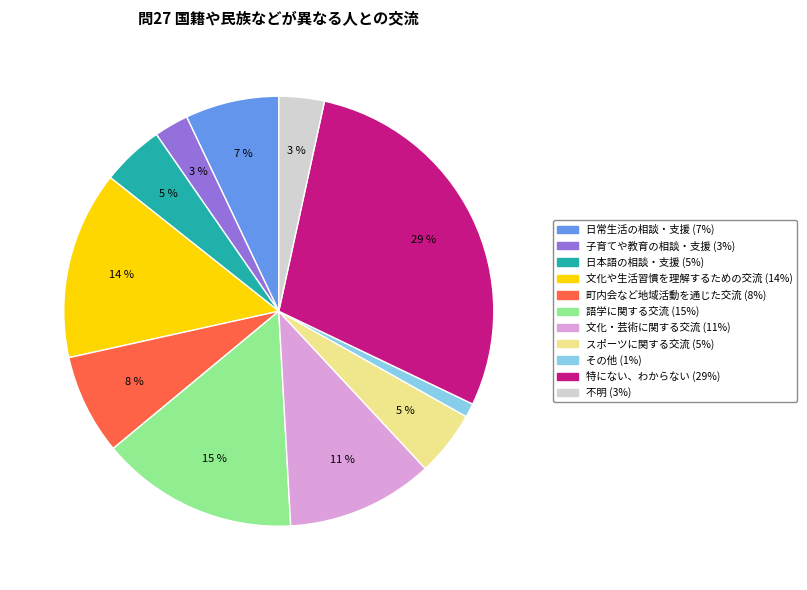

To the nearest percent, what portion does 子育てや教育の相談・支援 represent?

3%